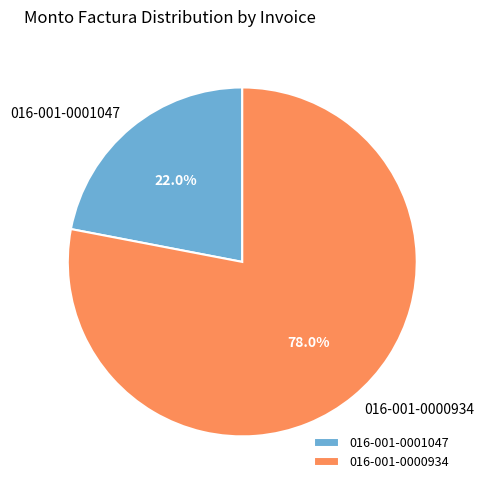

Do 016-001-0000934 and 016-001-0001047 together represent more than half of the pie?

Yes